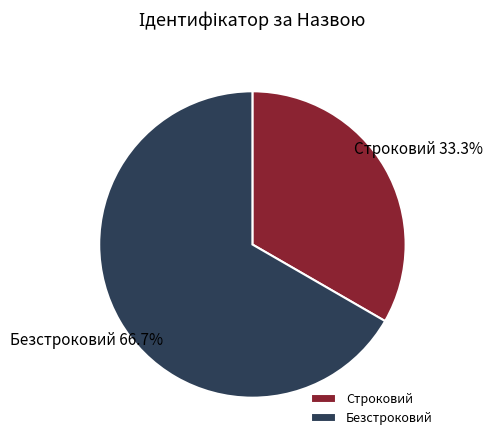

What is the total percentage of Безстроковий and Строковий?

100.0%